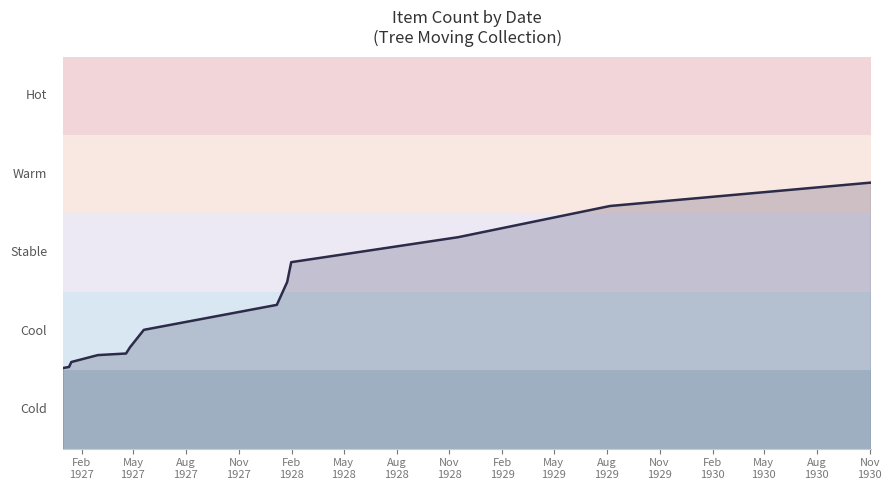

Does the chart display data point markers on the line(s)?

No